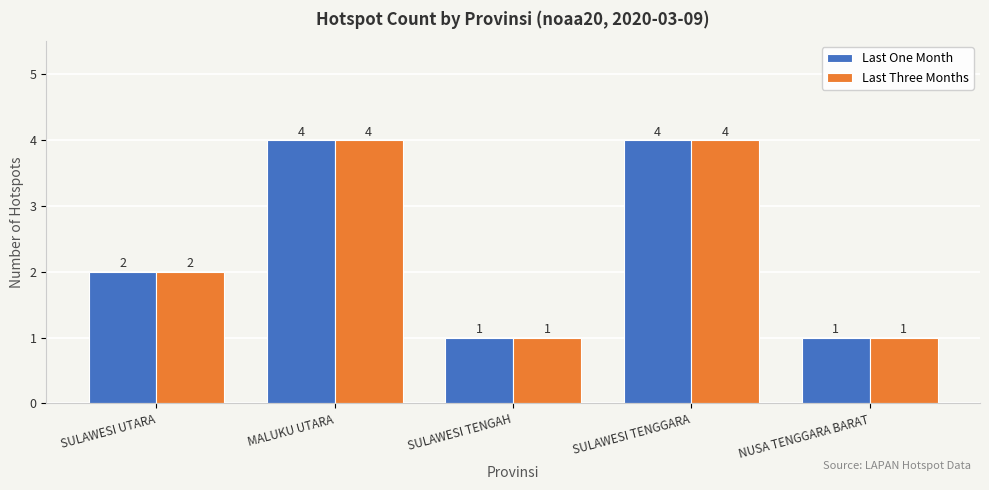

How many Last Three Months values are between 1 and 4?

5